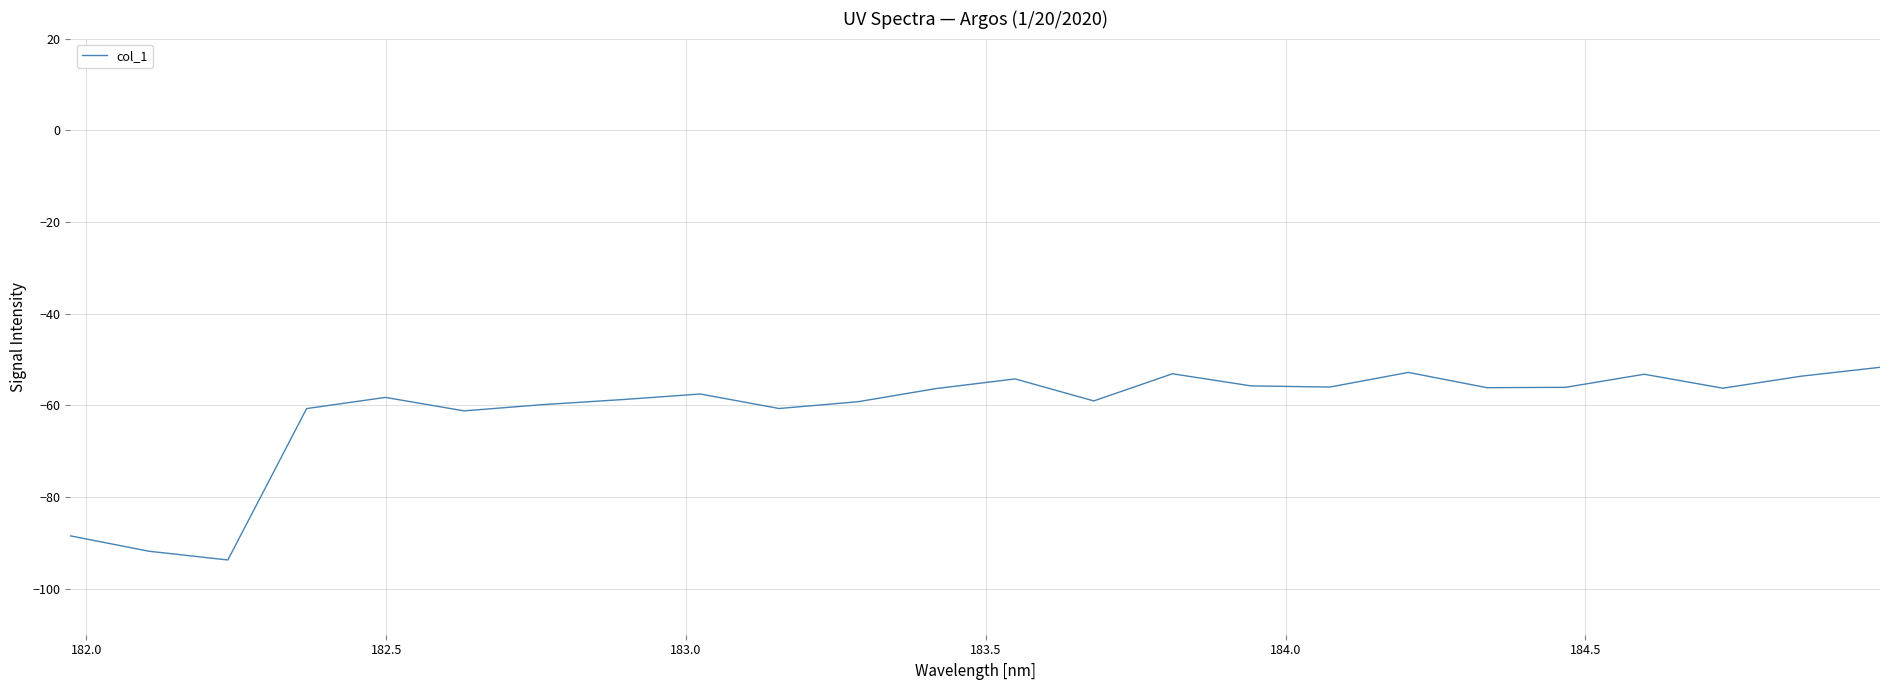

What is the difference between the maximum and minimum values?

42.0